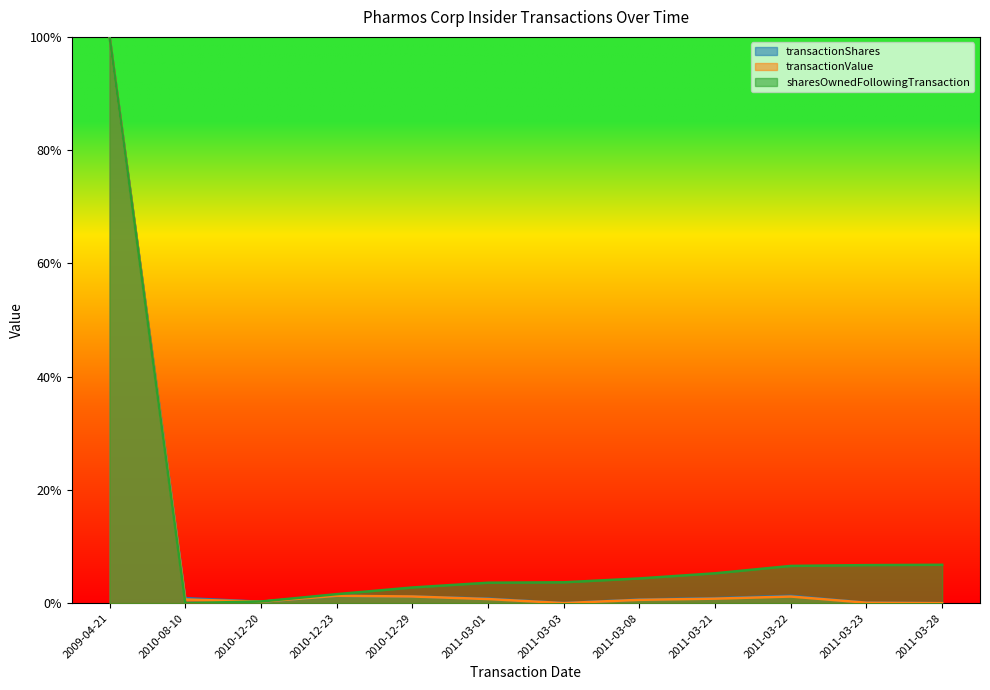

At which category is the sum across all series the highest?

2009-04-21